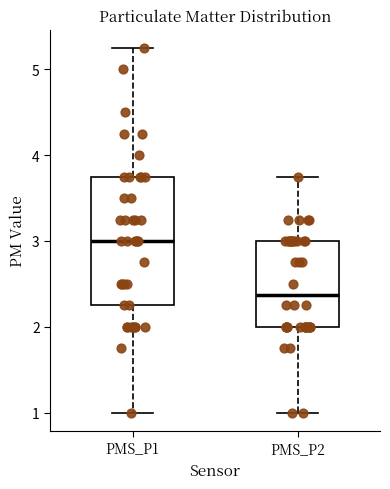

Reading left to right, read every box against the y-axis: the position of its median line, the range the box covers, and the ends of its whiskers. The values are not printed on the chart, so give them approximately, as read against the axis.

PMS_P1: median 3.0, box 2.3 to 3.8, whiskers 1.0 to 5.3
PMS_P2: median 2.4, box 2.0 to 3.0, whiskers 1.0 to 3.8